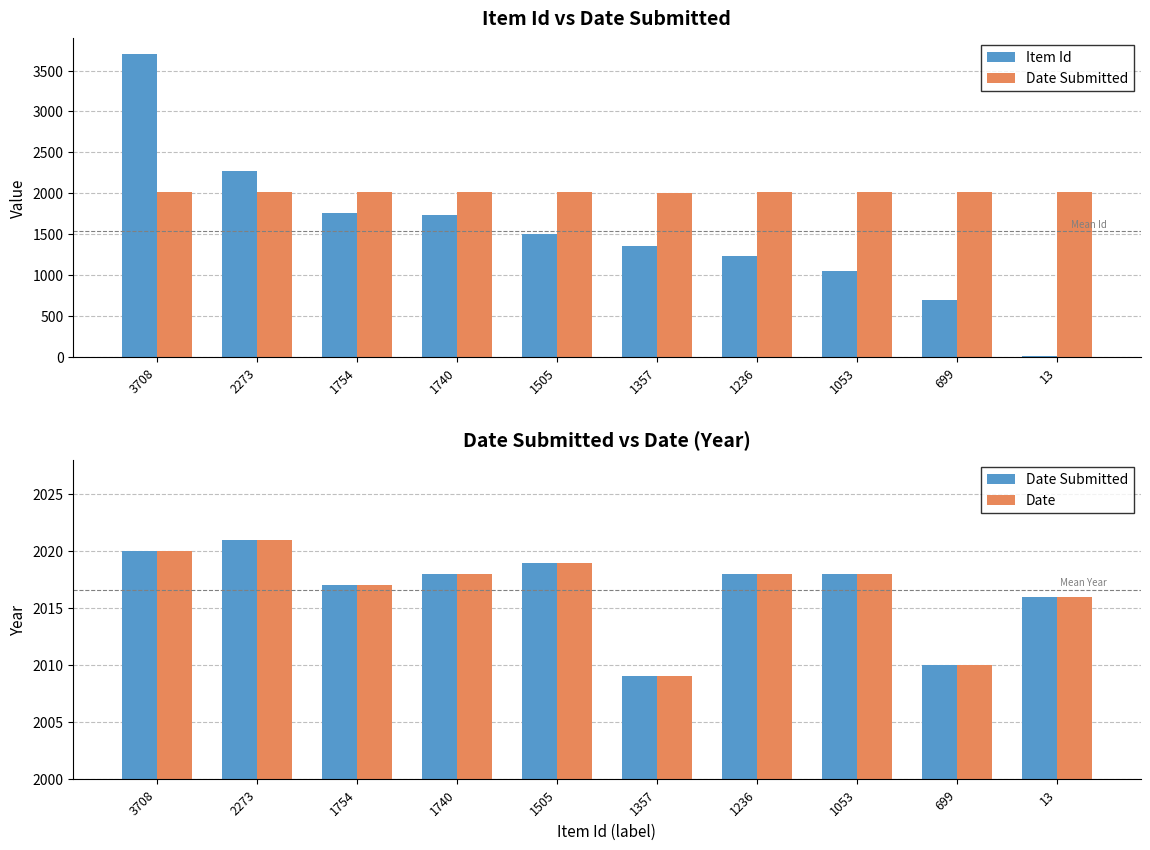

How many data points in Item Id are less than 1505?

5